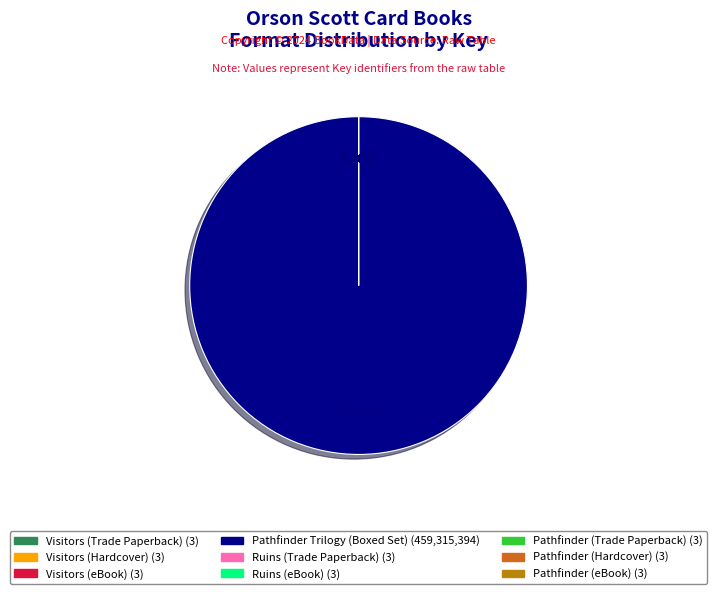

What percentage is NOT represented by Visitors (eBook)?

100.0%